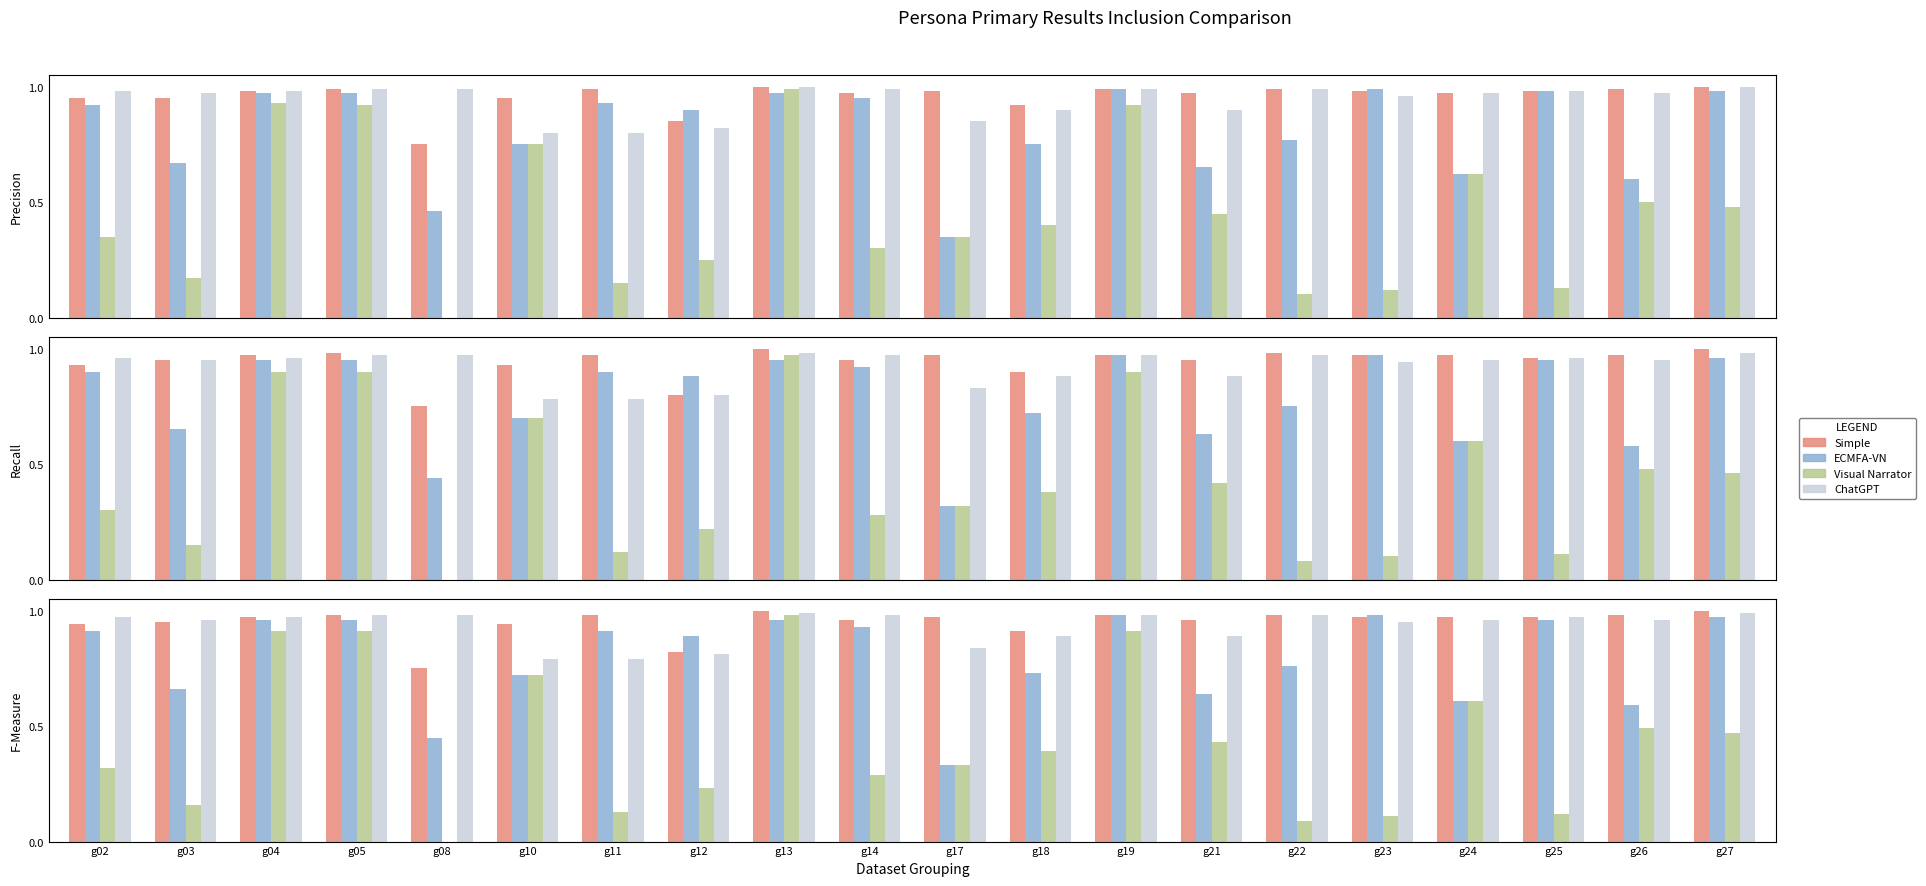

What are all the series names shown in the legend?

Simple, ECMFA-VN, Visual Narrator, ChatGPT